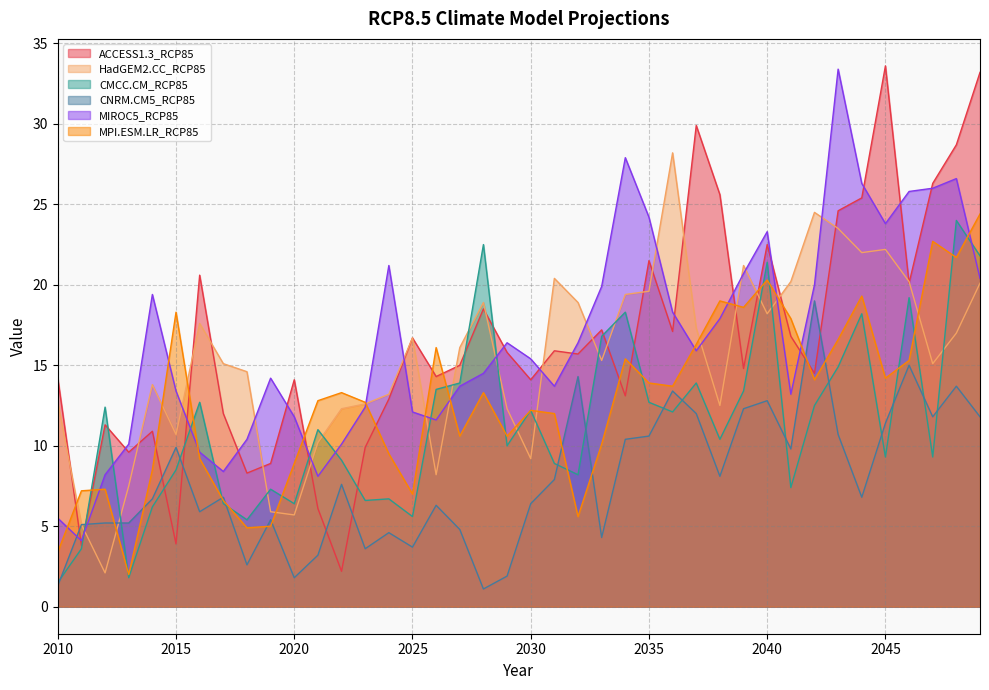

What is the sum of the CMCC.CM_RCP85 values at 2018 and 2044?

23.6